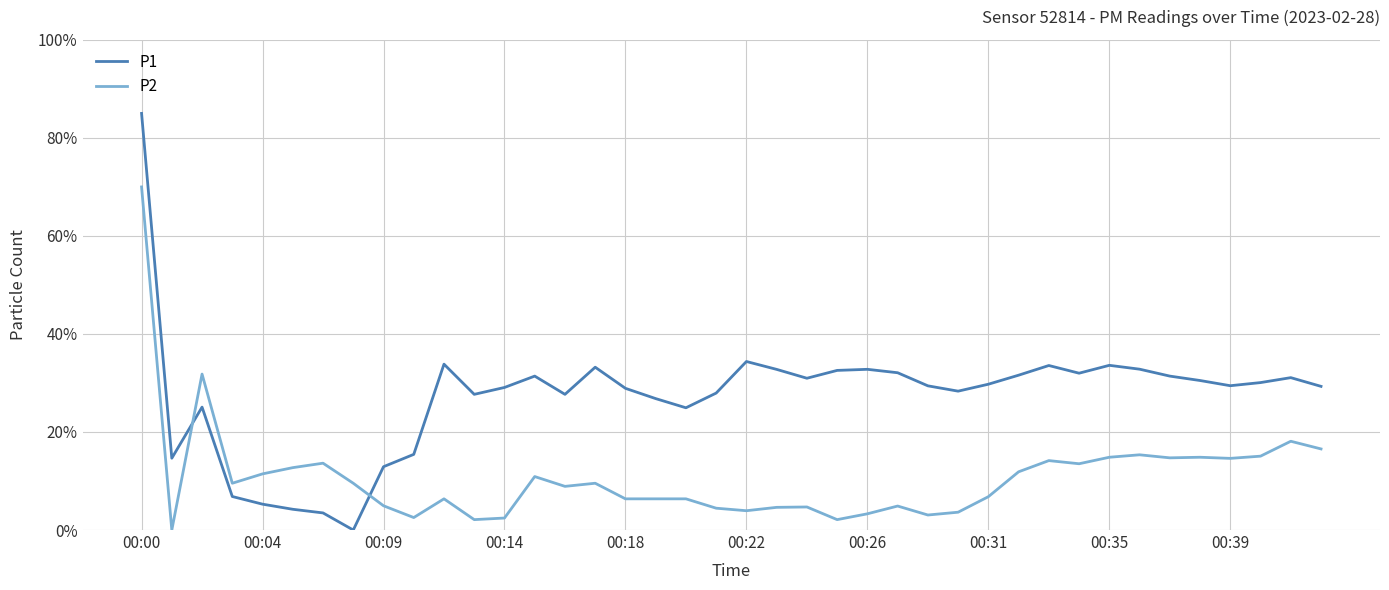

How many times do P1 and P2 cross each other?

2